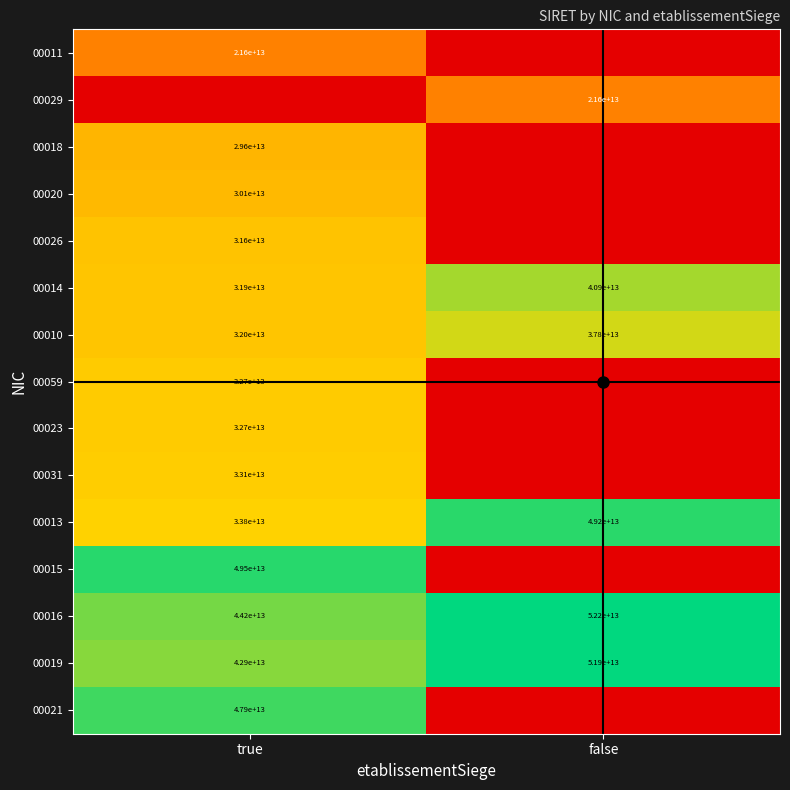

The 00016 series shows 64510732942665 at true. True or false?

False